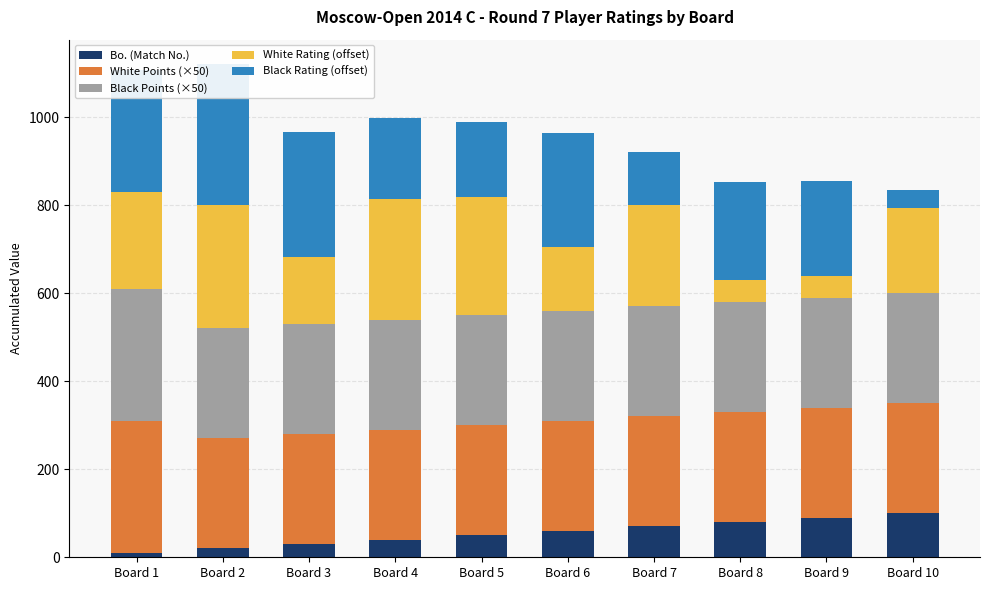

Reading left to right, extract all data points from this chart.

Bo. (Match No.): 10	20	30	40	50	60	70	80	90	100
White Points (×50): 300	250	250	250	250	250	250	250	250	250
Black Points (×50): 300	250	250	250	250	250	250	250	250	250
White Rating (offset): 220	281	153	273	268	145	231	51	50	193
Black Rating (offset): 277	319	283	184	170	260	119	222	216	41